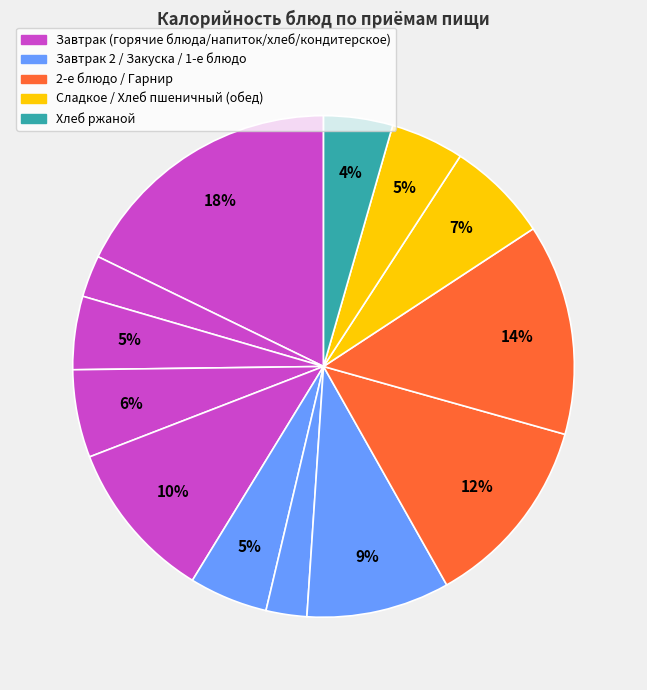

Count the number of slices in the pie.

13